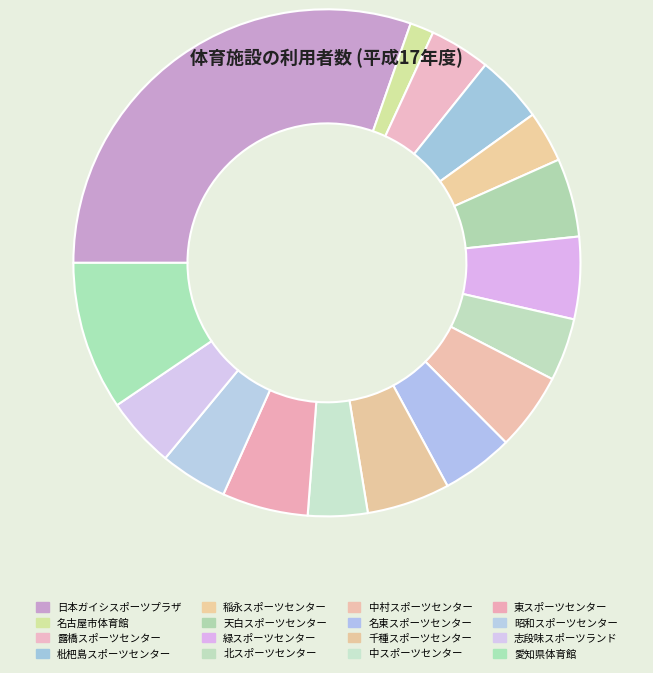

To the nearest percent, what percentage of the pie is 名古屋市体育館?

2%